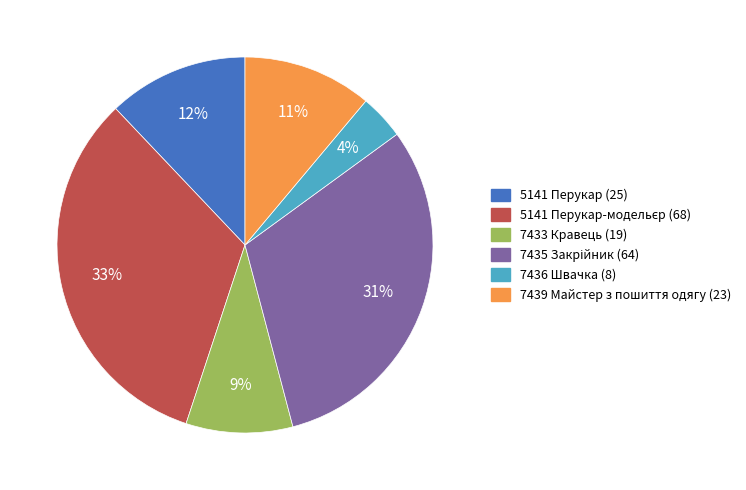

Combined, do 7436 Швачка (8) and 7439 Майстер з пошиття одягу (23) account for over 50%?

No